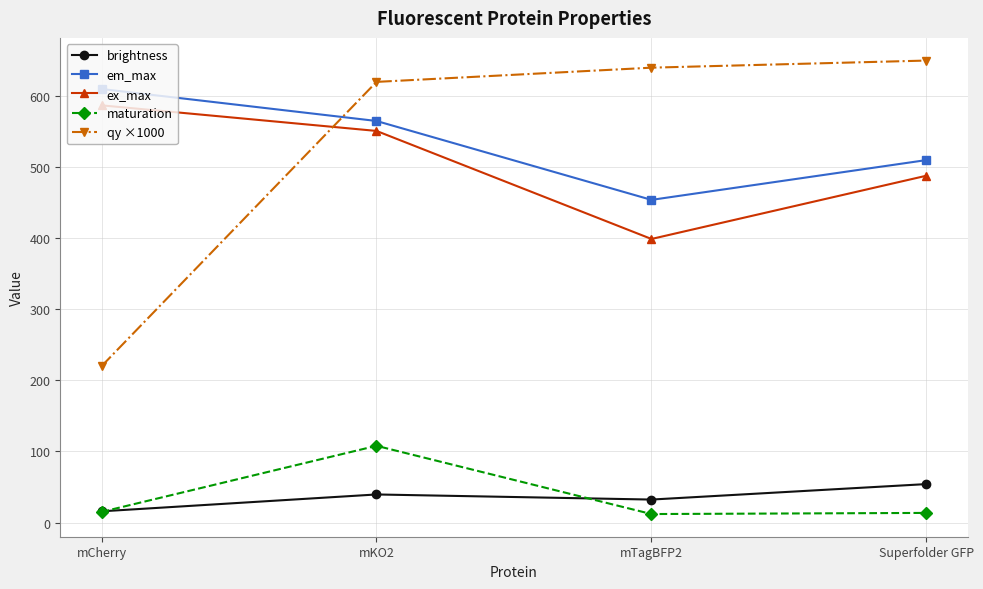

Rank the categories by brightness value from lowest to highest.

mCherry, mTagBFP2, mKO2, Superfolder GFP